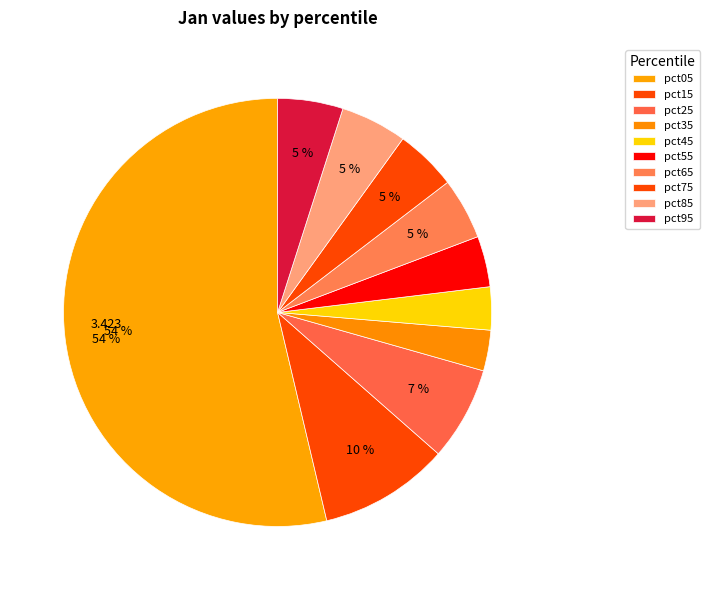

Count the number of slices in the pie.

10